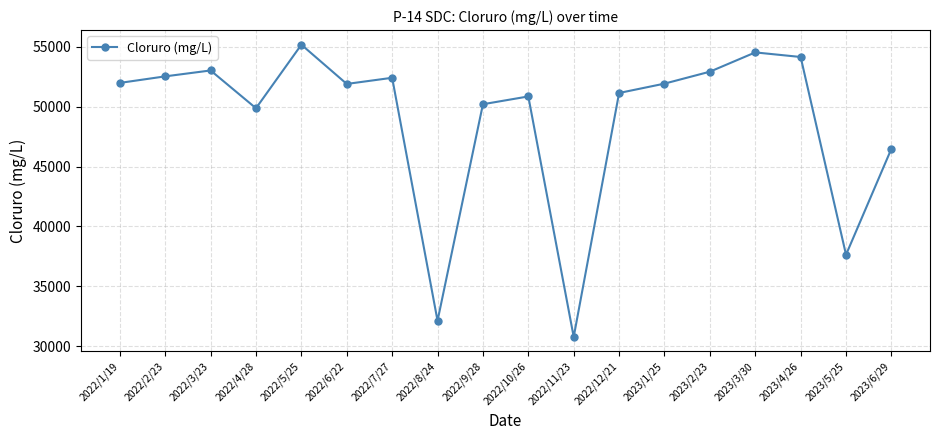

At which label is the value closest to 42975?

2023/6/29